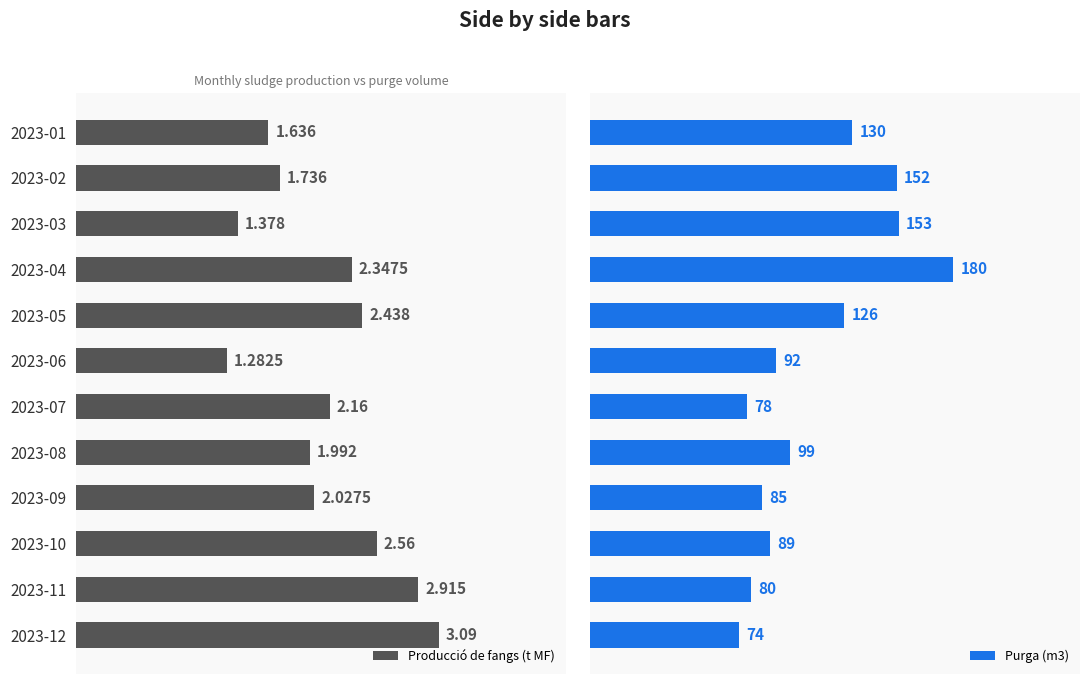

What are all the series names shown in the legend?

Producció de fangs (t MF), Purga (m3)